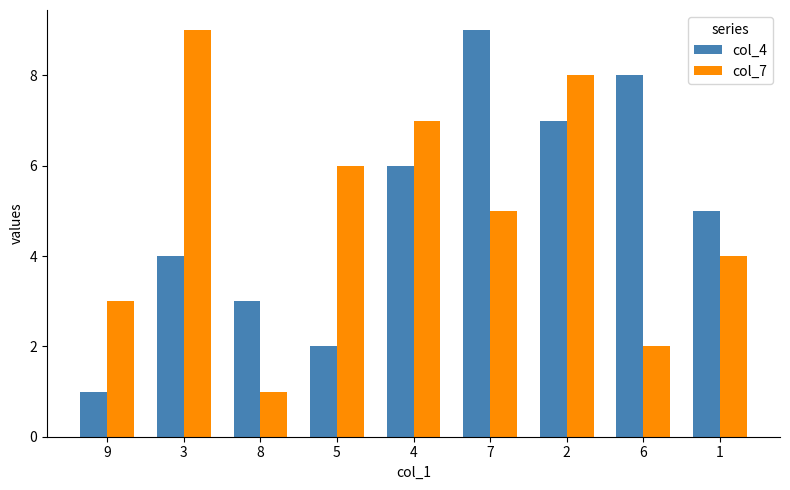

The value of col_7 at 4 is 4. True or false?

False